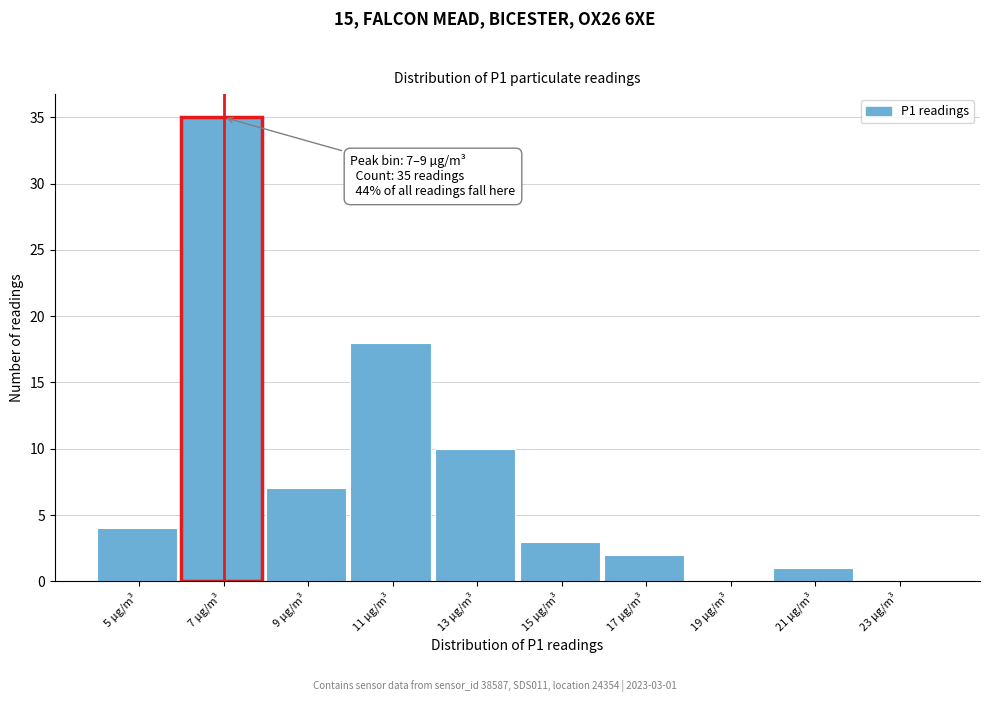

Reading left to right, list all the values displayed in this chart.

5 µg/m³=4	7 µg/m³=35	9 µg/m³=7	11 µg/m³=18	13 µg/m³=10	15 µg/m³=3	17 µg/m³=2	19 µg/m³=0	21 µg/m³=1	23 µg/m³=0